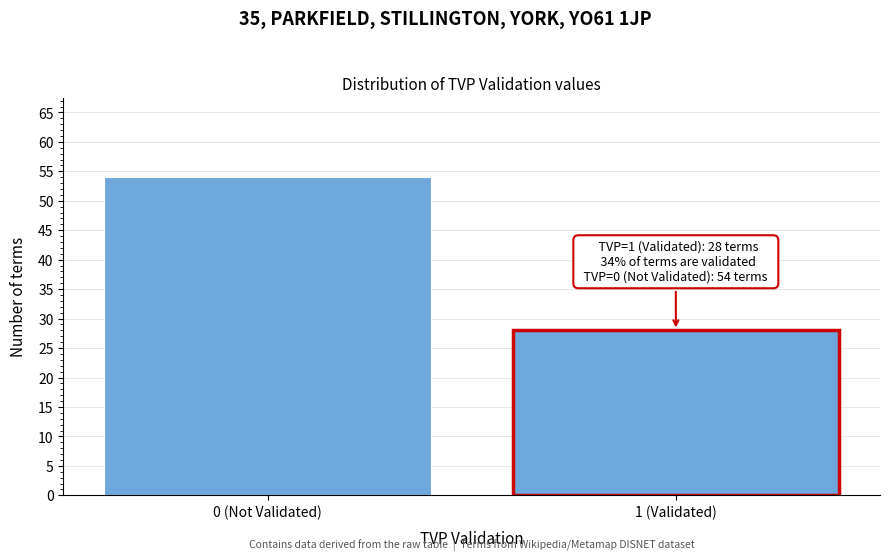

Reading right to left, extract all data points from this chart.

1 (Validated)=28	0 (Not Validated)=54